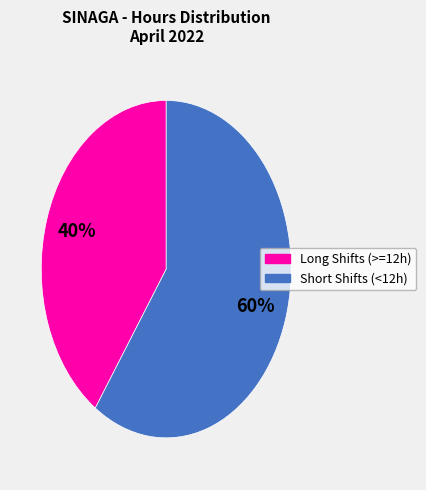

Is there a majority slice in this chart?

Yes